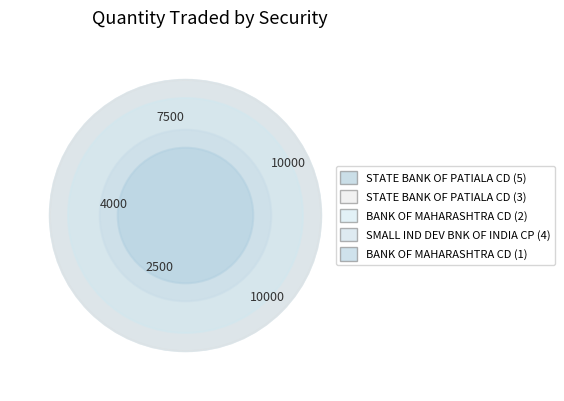

To the nearest percent, what is the combined percentage of BANK OF MAHARASHTRA CD (1) and STATE BANK OF PATIALA CD (5)?

37%